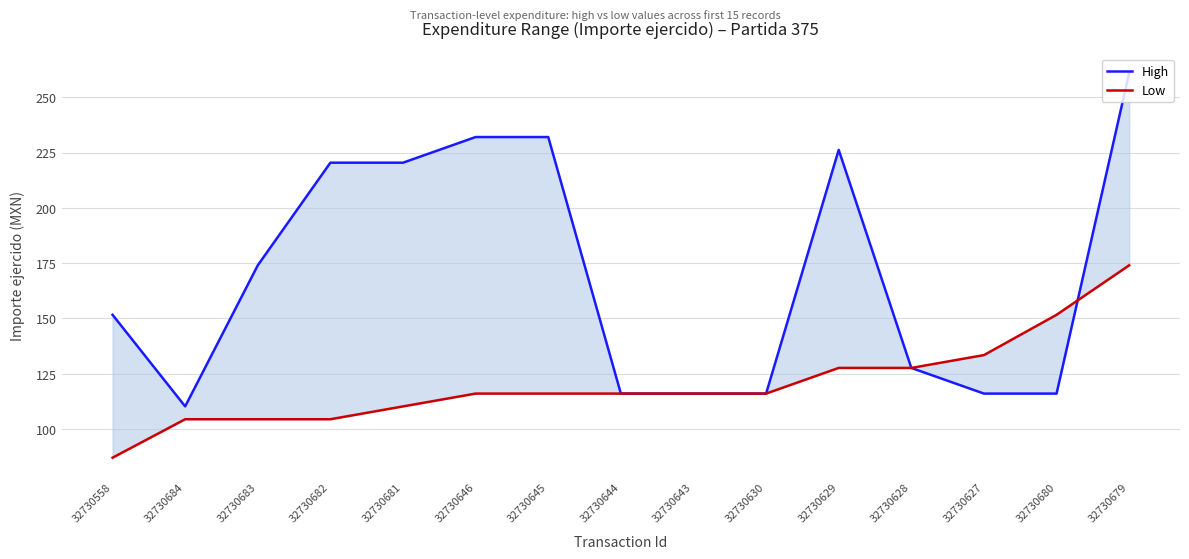

After their last crossing, which series has the higher values: Low or High?

High